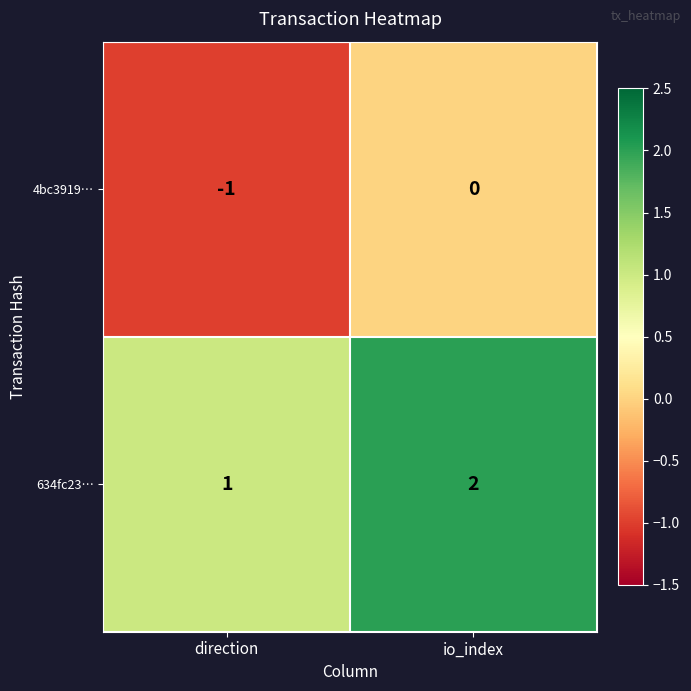

What is the sum of the 634fc23… values at direction and io_index?

3